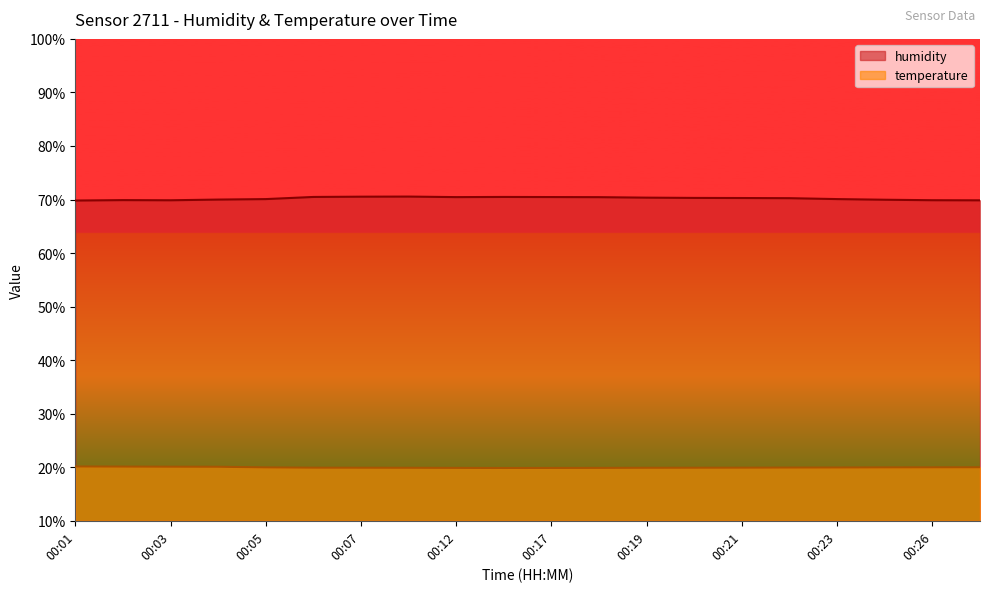

At 00:03, list the series in order from largest to smallest.

humidity, temperature